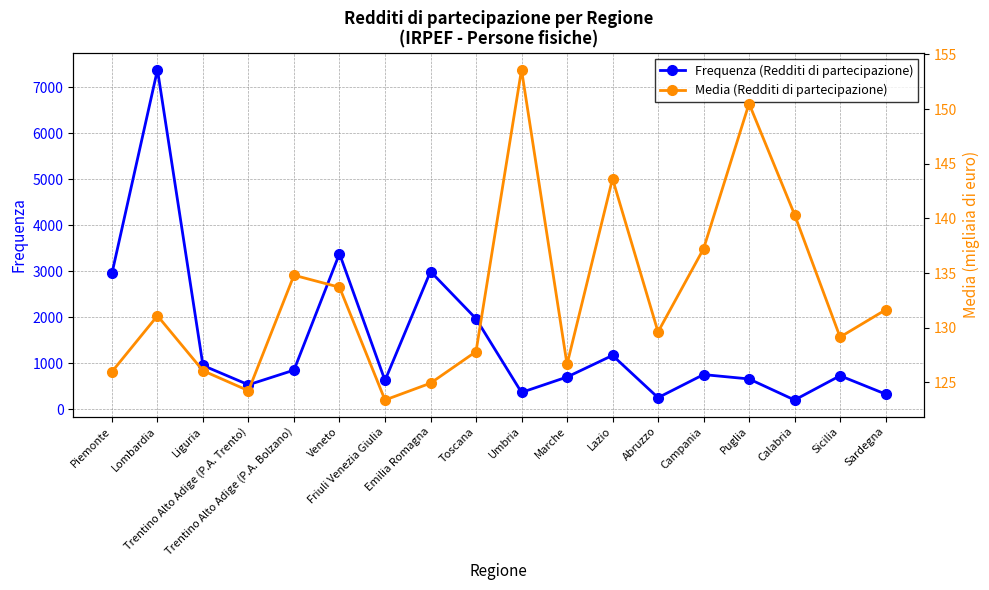

What is the average value of the Frequenza (Redditi di partecipazione) series?

1485